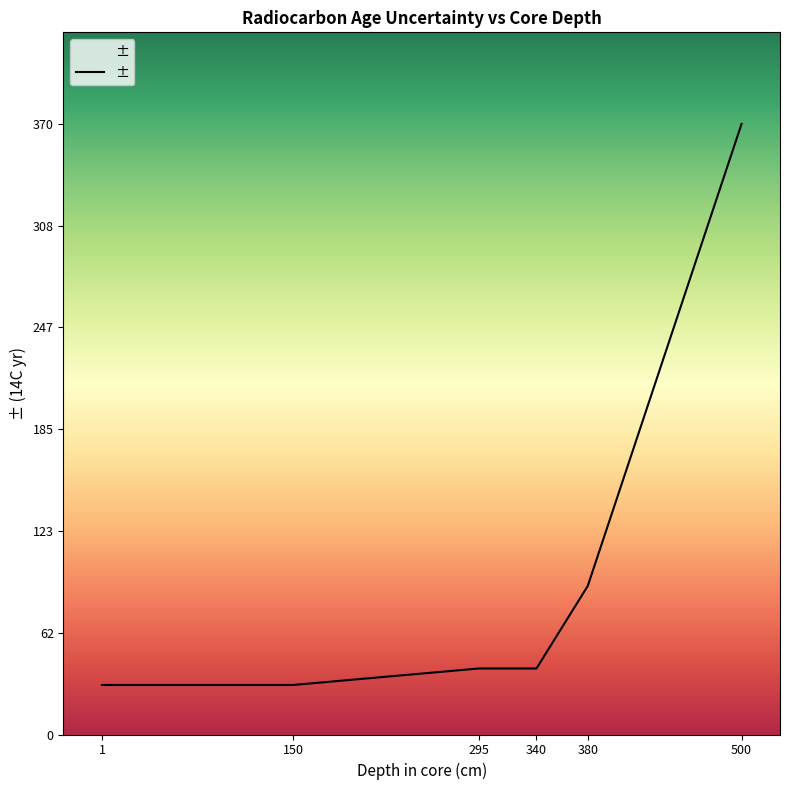

At which category does the chart reach its peak across all series?

500